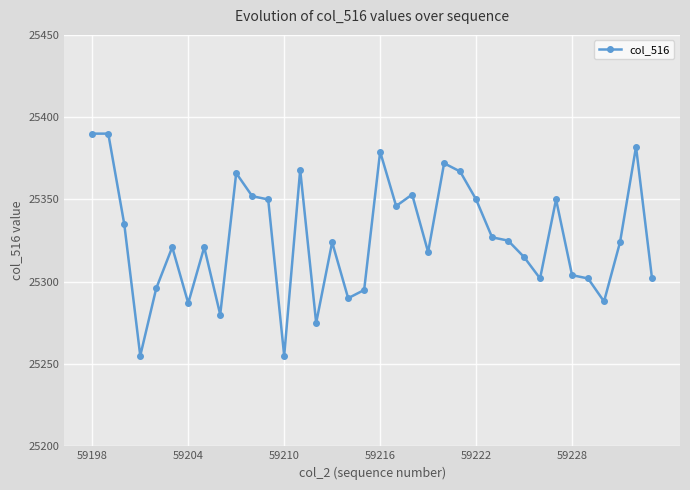

What is the value of the 18th point from the left?

25295